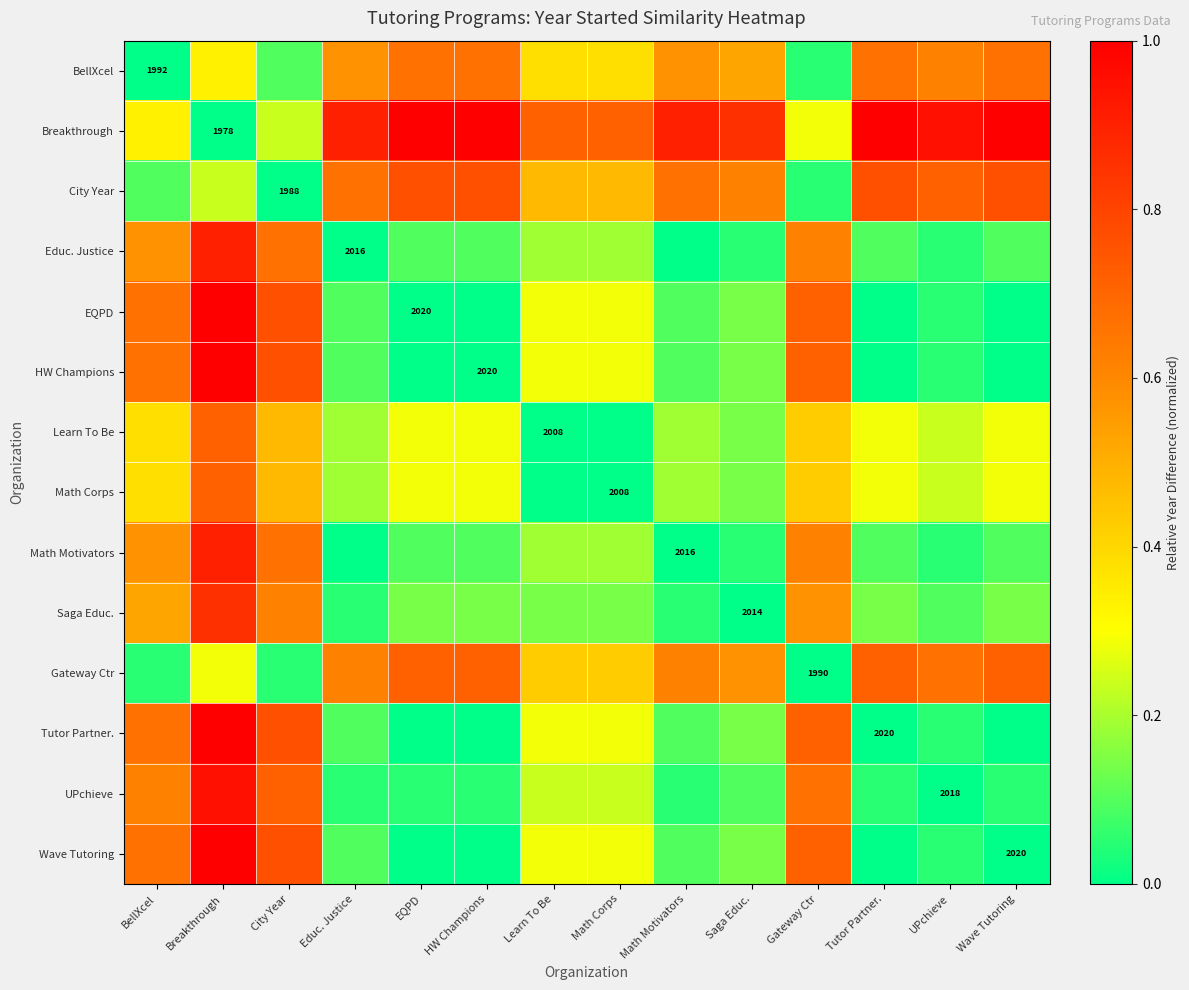

At which label does Saga Educ. reach its peak?

Breakthrough